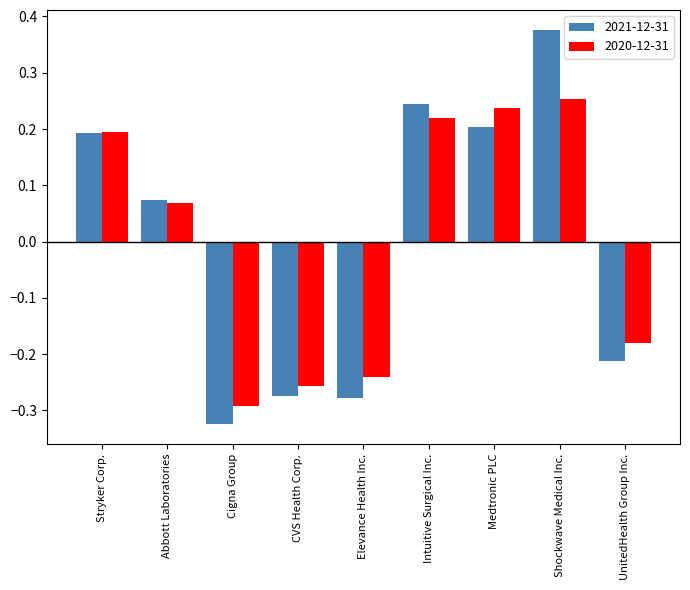

At which category is the sum across all series the highest?

Shockwave Medical Inc.